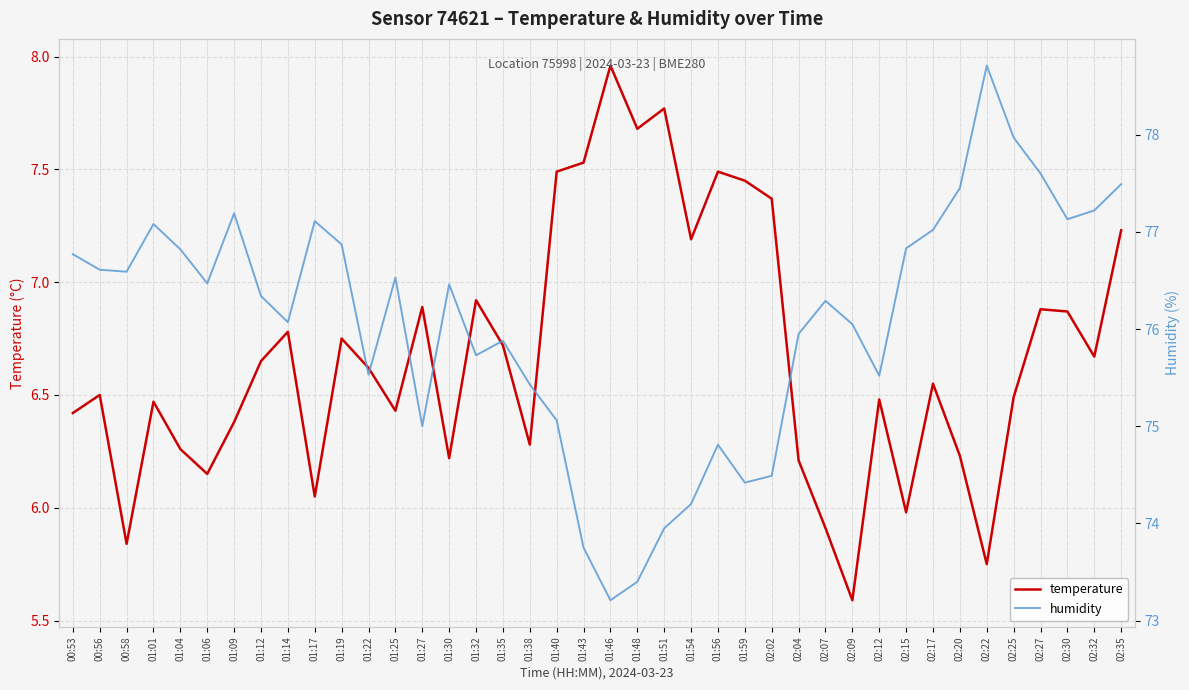

At how many categories does at least one series exceed 22?

40